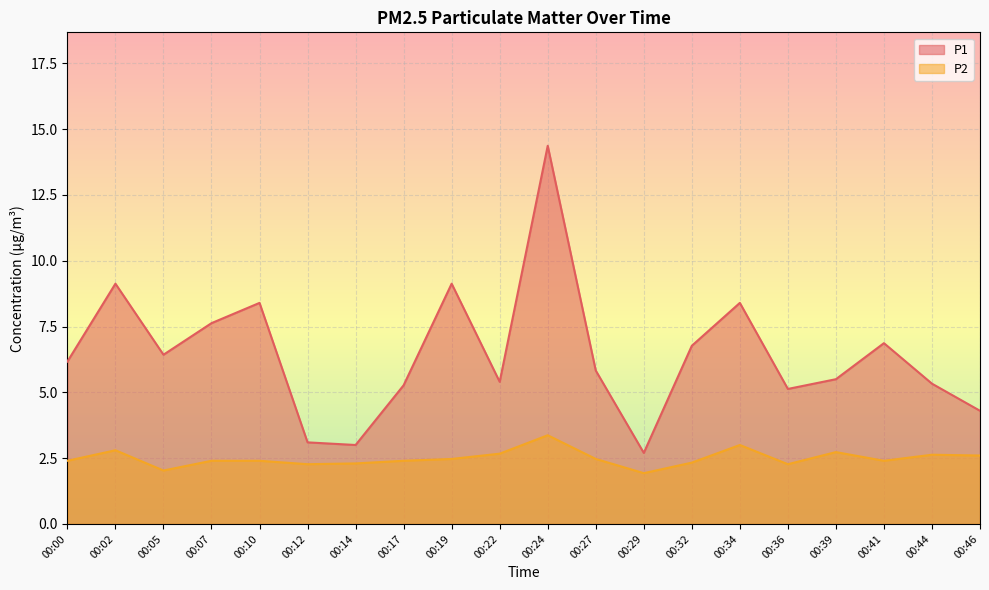

At how many categories does at least one series exceed 7?

6